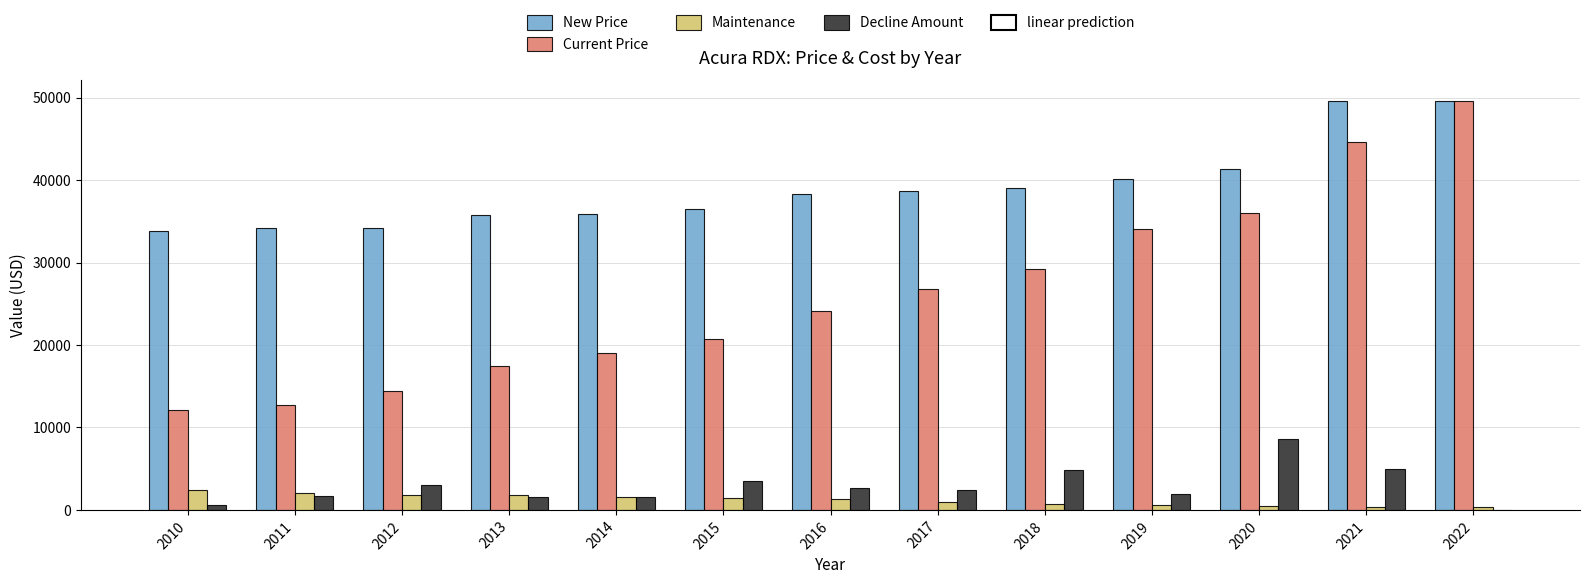

Where is Current Price nearest to the value 30874?

2018